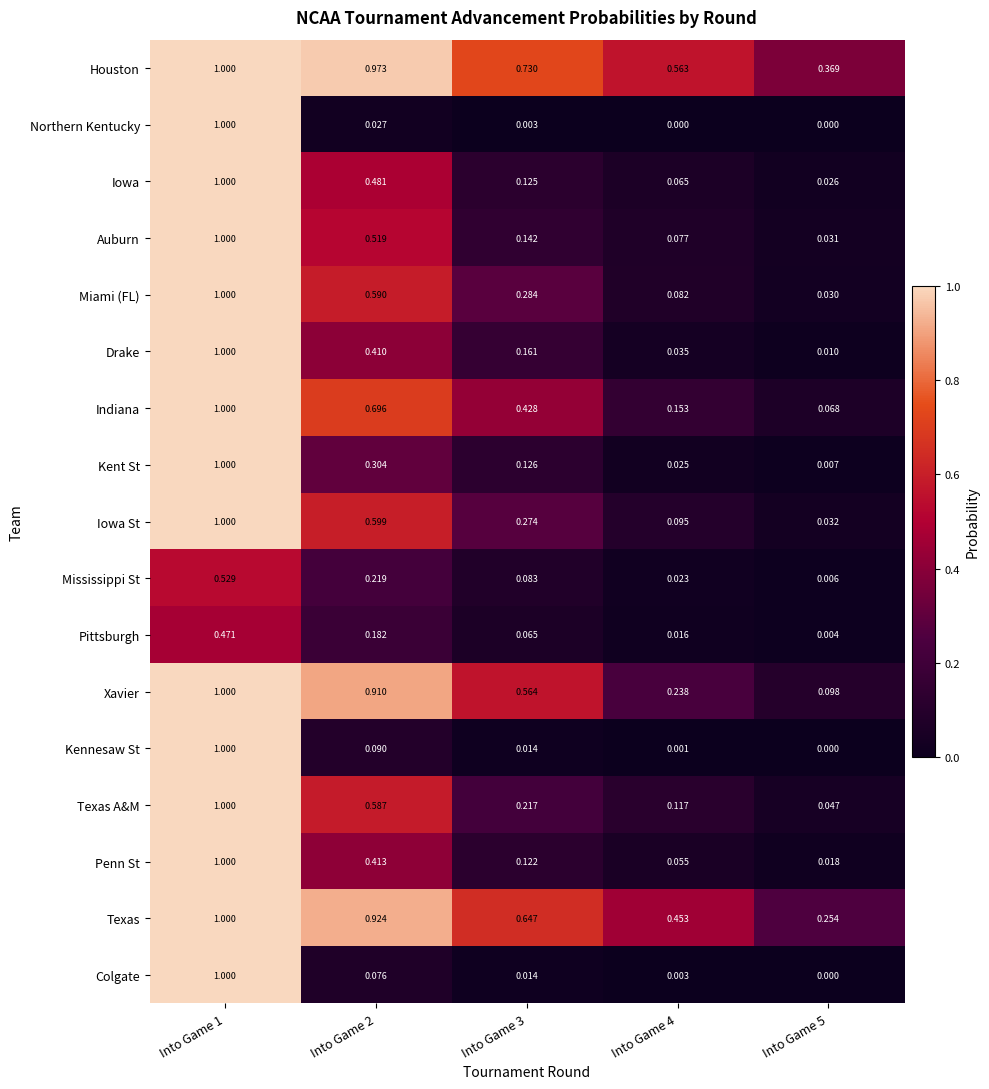

Which series changed the most between Into Game 1 and Into Game 3?

Northern Kentucky